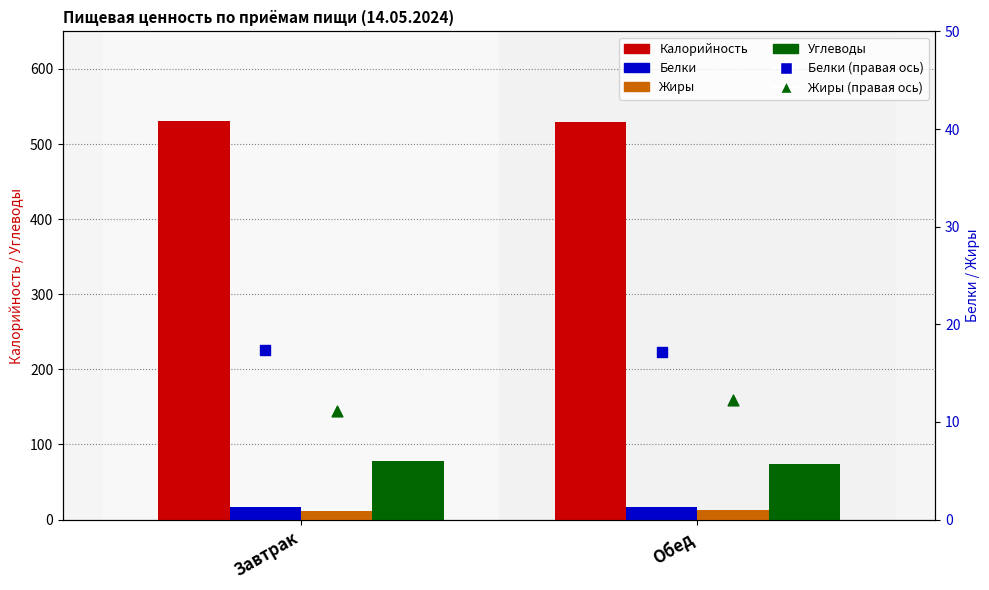

Is the value of Калорийность at Завтрак greater than the value of Белки at Завтрак?

Yes